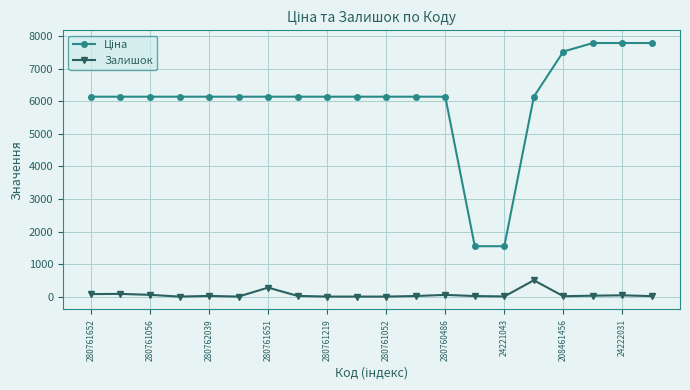

What is the average value of the Залишок series?

60.5